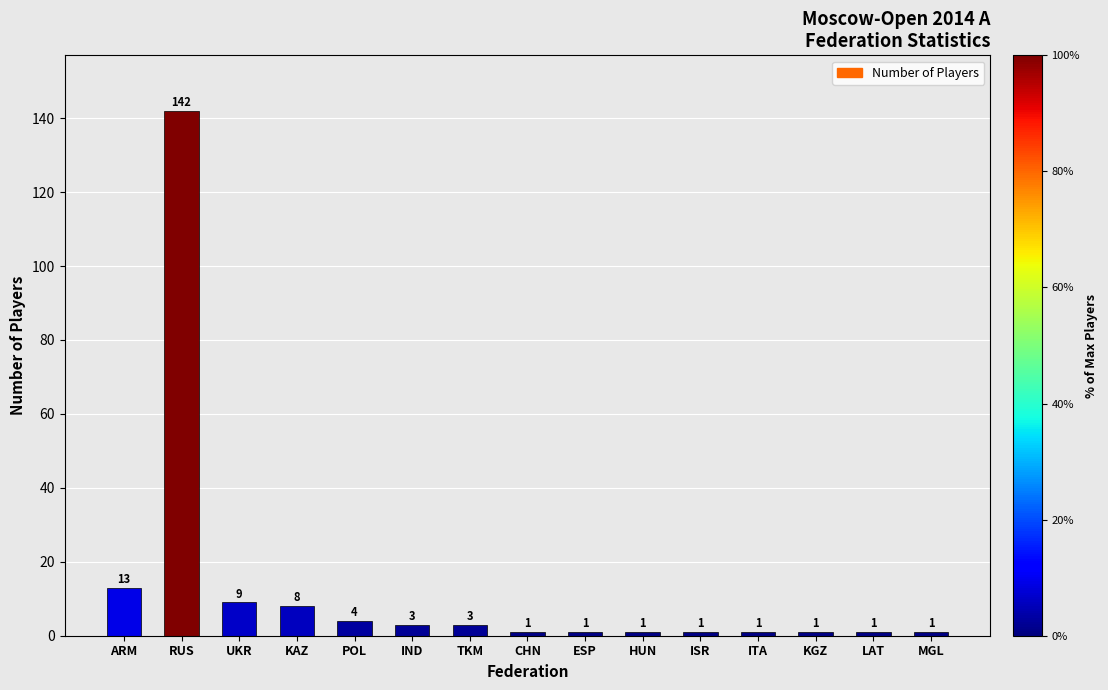

What is the label of the 13th bar from the right?

UKR